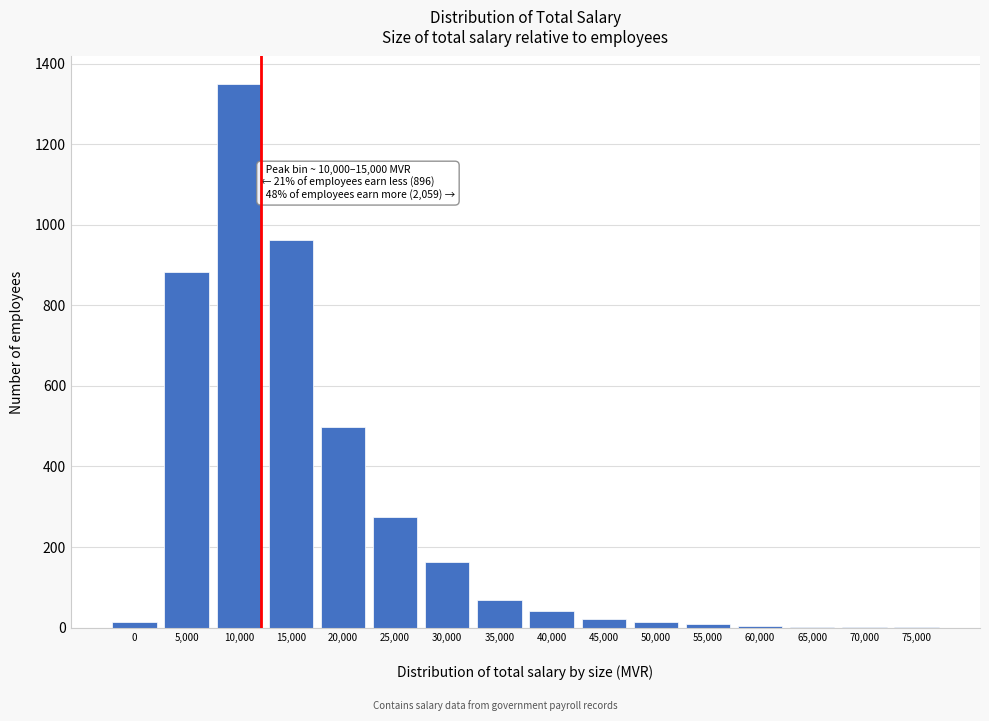

What is the maximum value shown in the chart?

1350